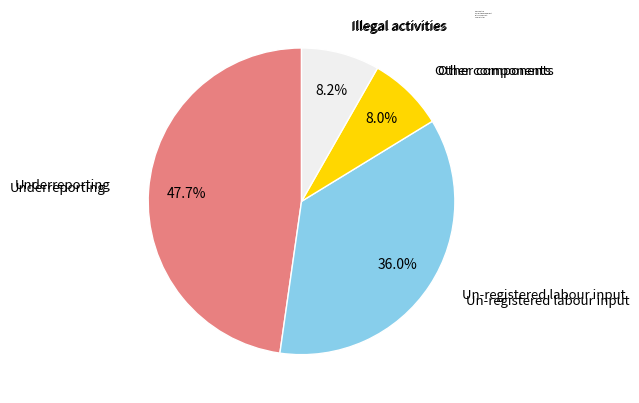

What is the largest slice in the pie chart?

Underreporting